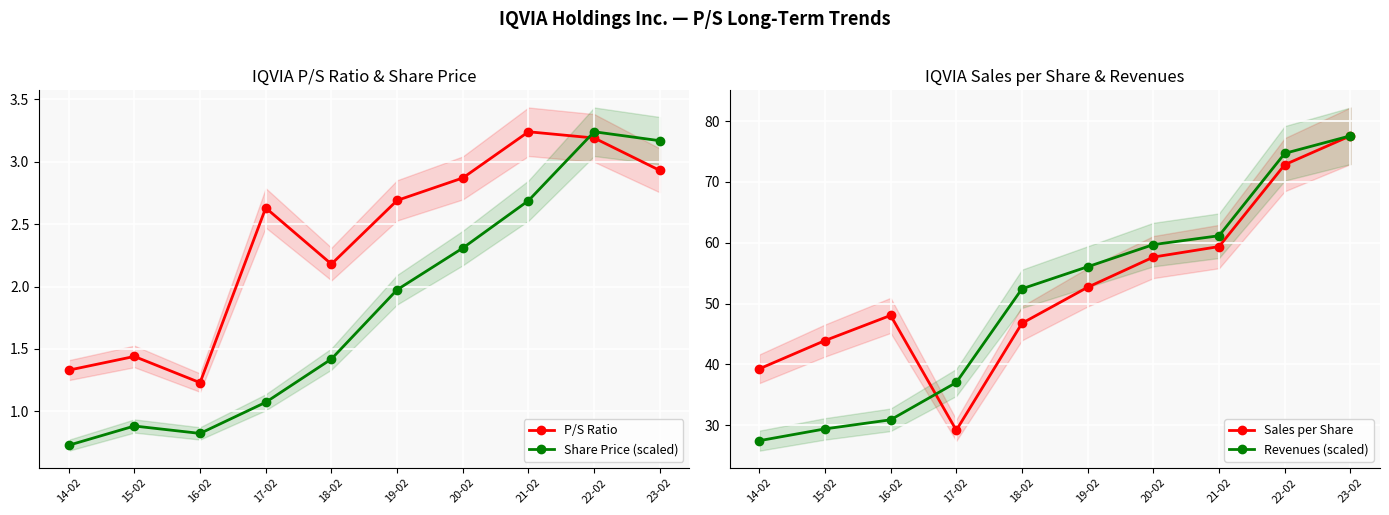

What is the sum of all P/S Ratio values?

23.7